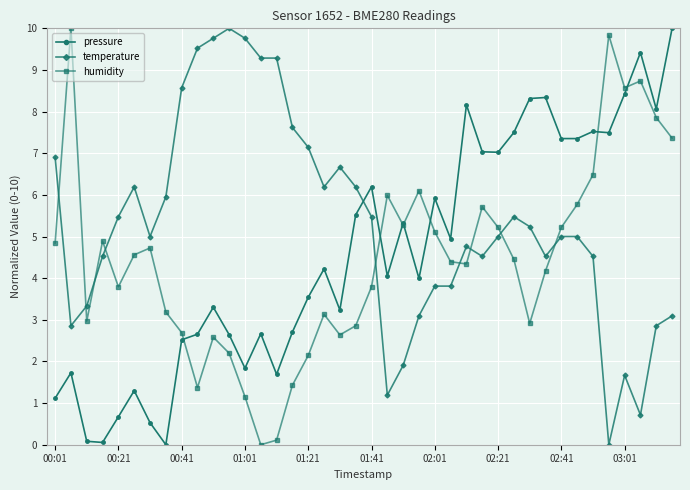

How many data points in humidity are less than 4?

17